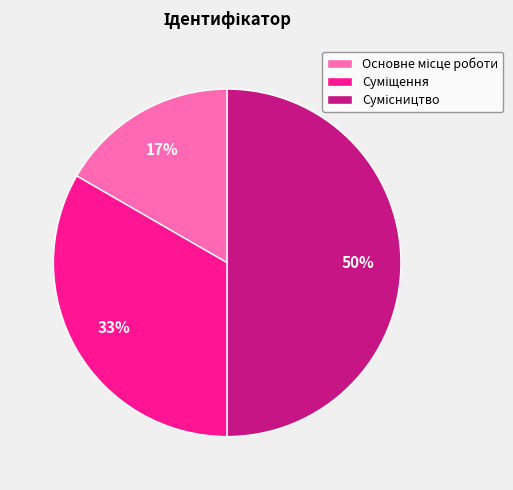

To the nearest percent, what is the average slice percentage?

33%